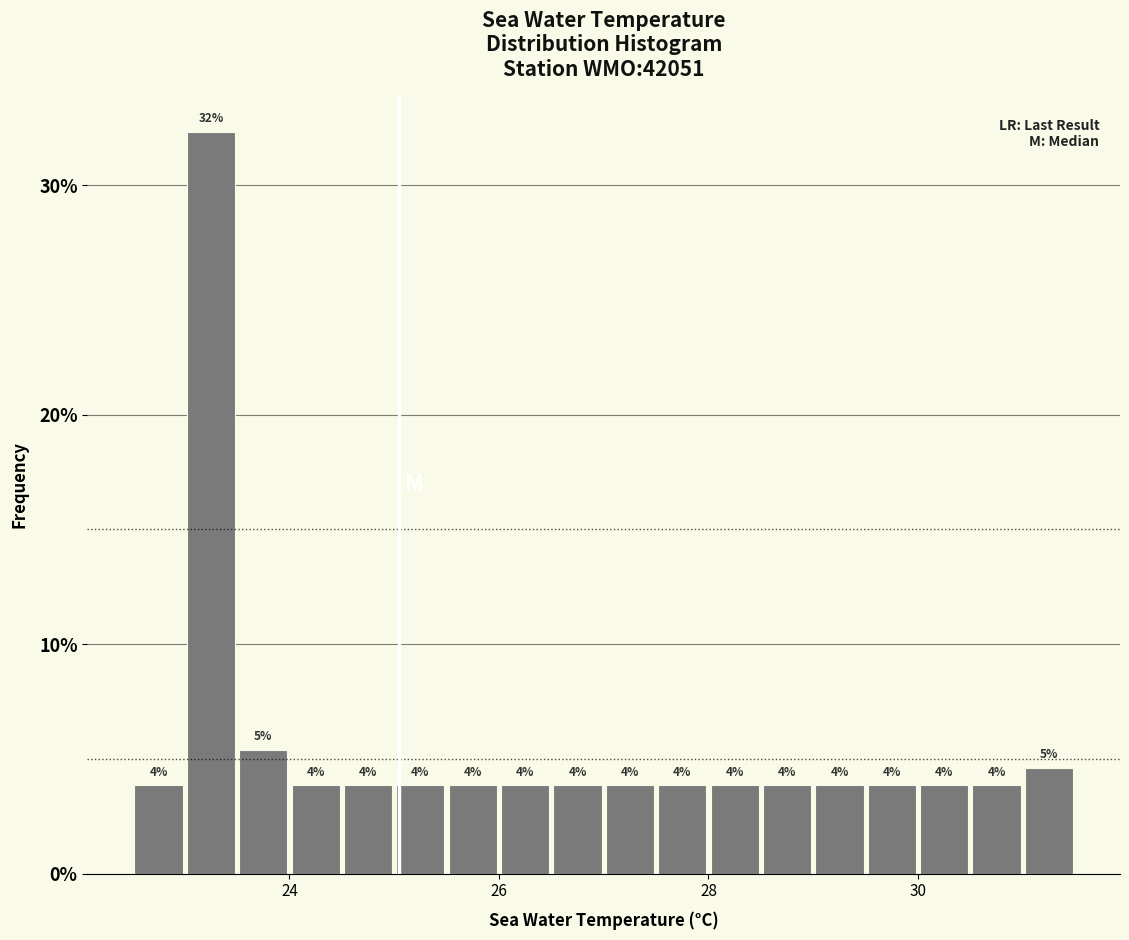

Read against the x-axis, roughly where is the centre of the tallest bar?

23.2